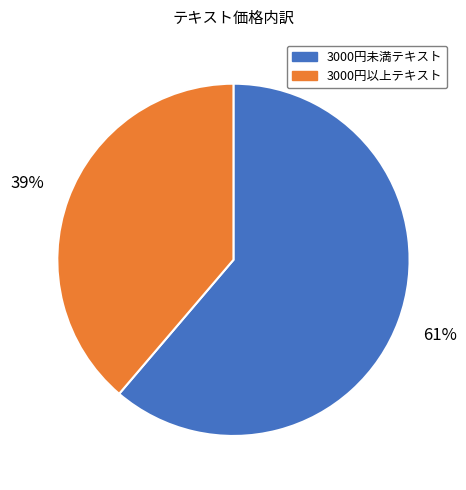

Rank the categories by value from highest to lowest.

3000円未満テキスト, 3000円以上テキスト